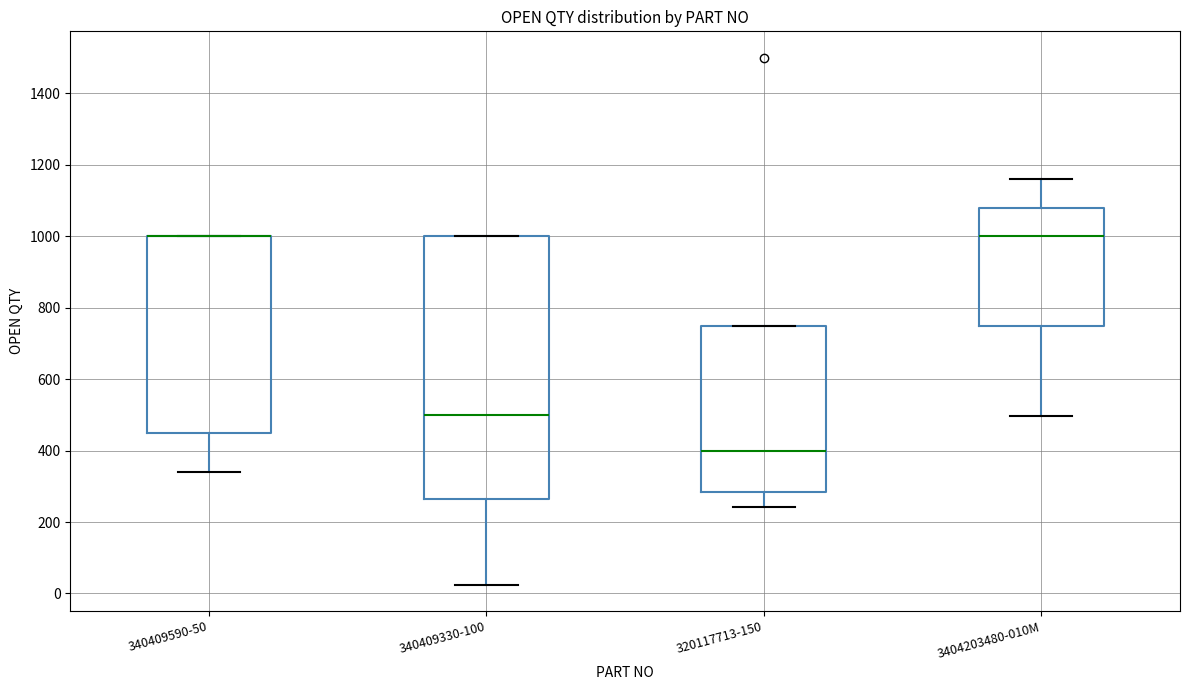

Reading left to right, read every box against the y-axis: the position of its median line, the range the box covers, and the ends of its whiskers. The values are not printed on the chart, so give them approximately, as read against the axis.

340409590-50: median 1000 (drawn on the box's upper edge), box 460 to 1000, whiskers 340 to 1000
340409330-100: median 500, box 260 to 1000, whiskers 20 to 1000
320117713-150: median 400, box 280 to 760, whiskers 240 to 760
3404203480-010M: median 1000, box 740 to 1080, whiskers 500 to 1160